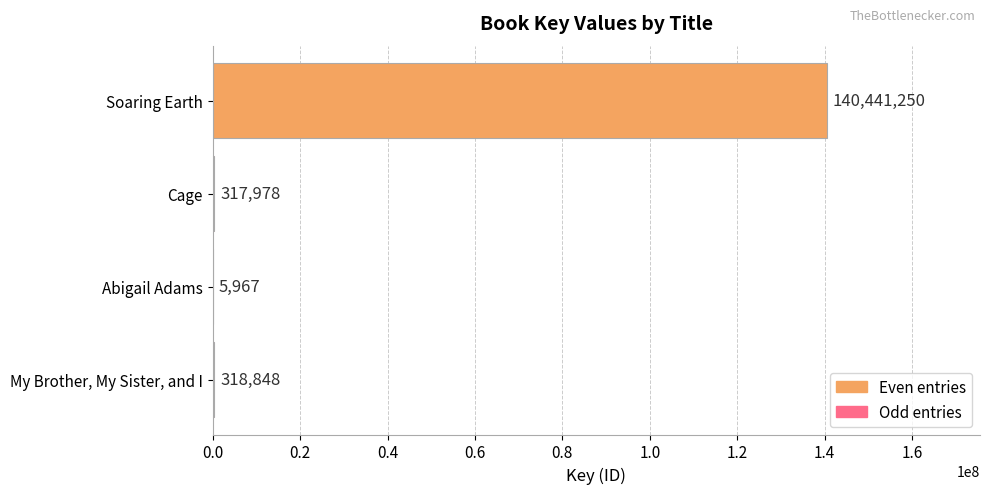

What is the greatest value displayed?

140441250